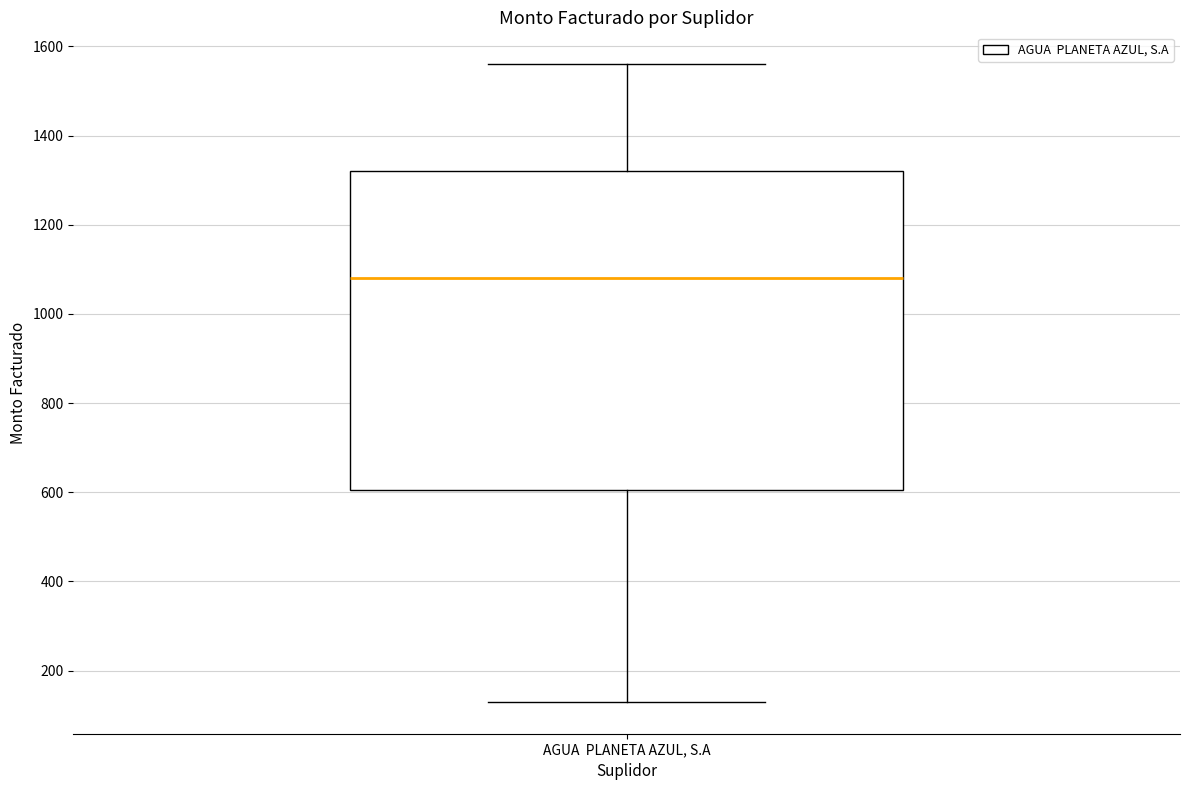

Where does the median line of the box for AGUA PLANETA AZUL, S.A sit on the y-axis? The values are not printed on the chart, so give them approximately, as read against the axis.

1080